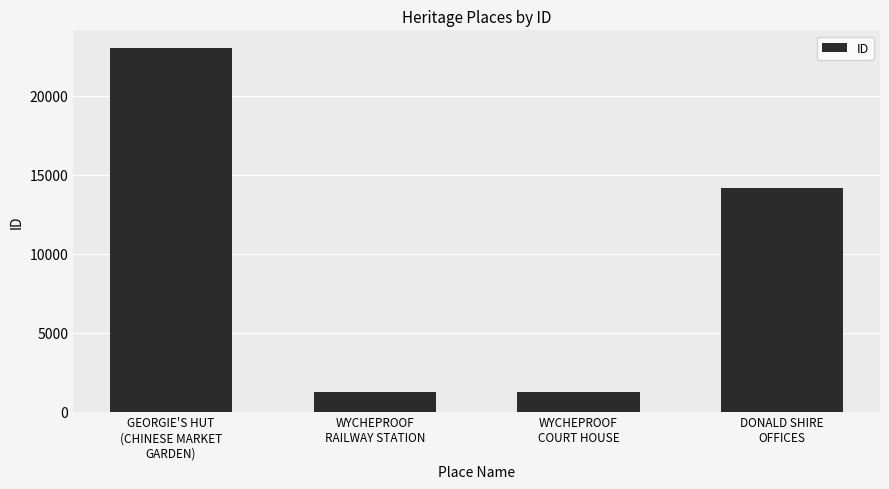

What is the smallest value displayed?

1240